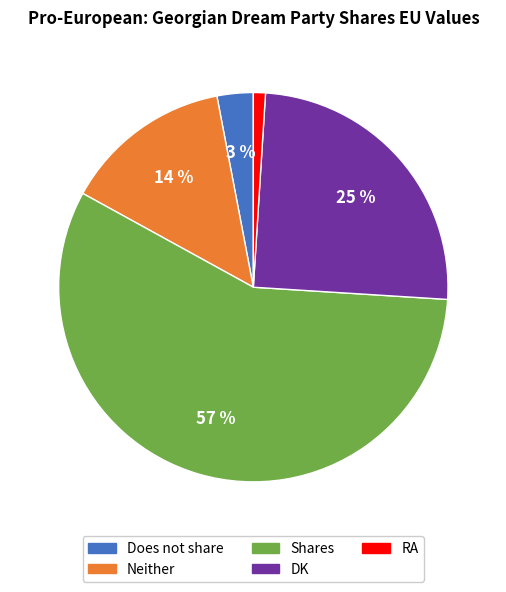

Does any single category account for the majority?

Yes